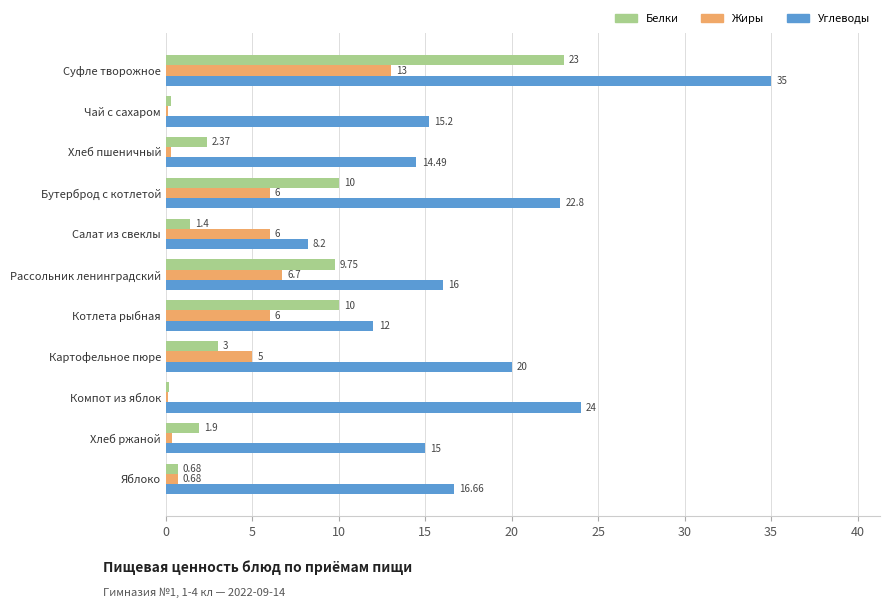

Which series has the largest total across all categories?

Углеводы